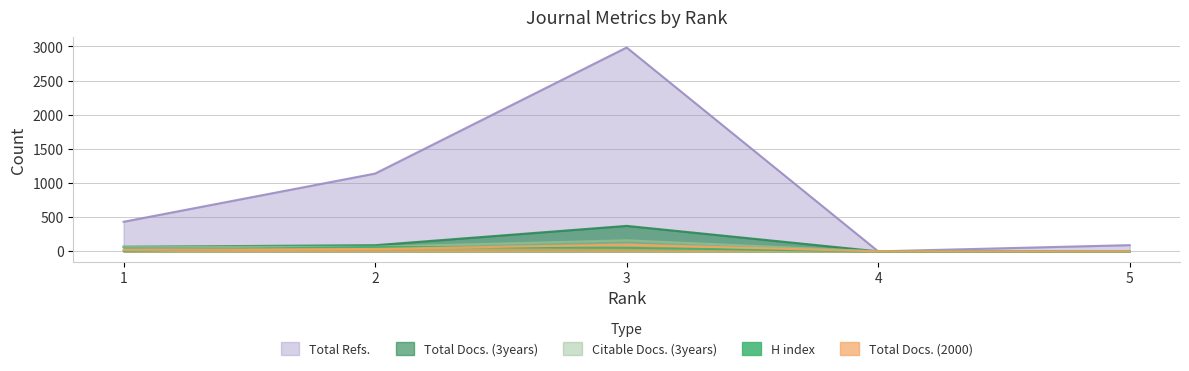

How many values in the Total Refs. series exceed 433?

2